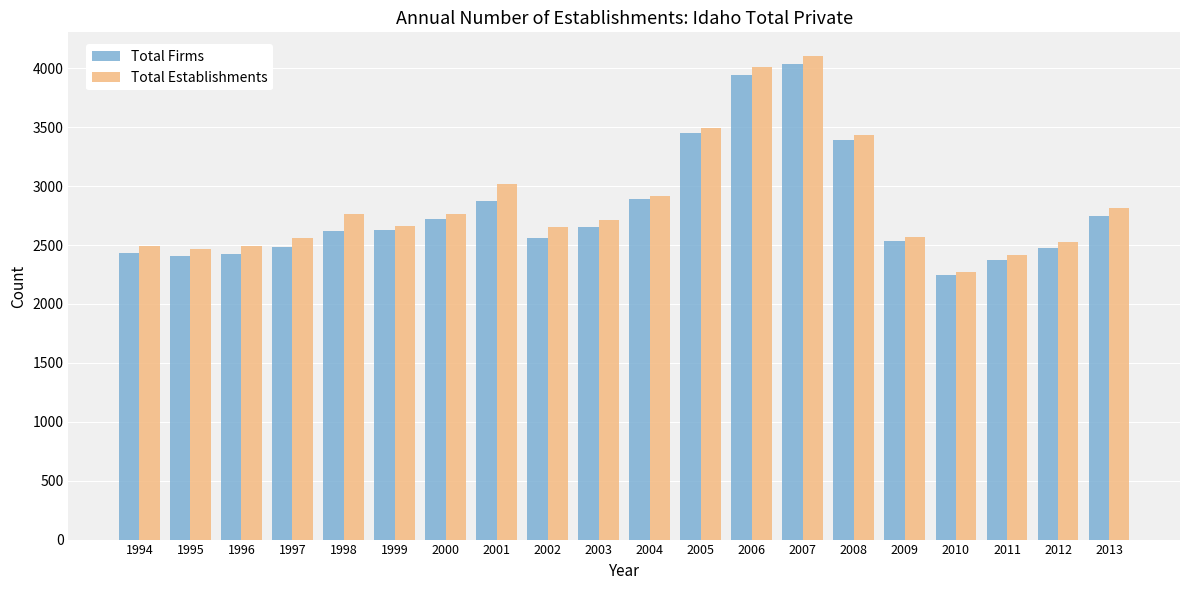

What is the value of the Total Establishments bar at the 17th from the left?

2267